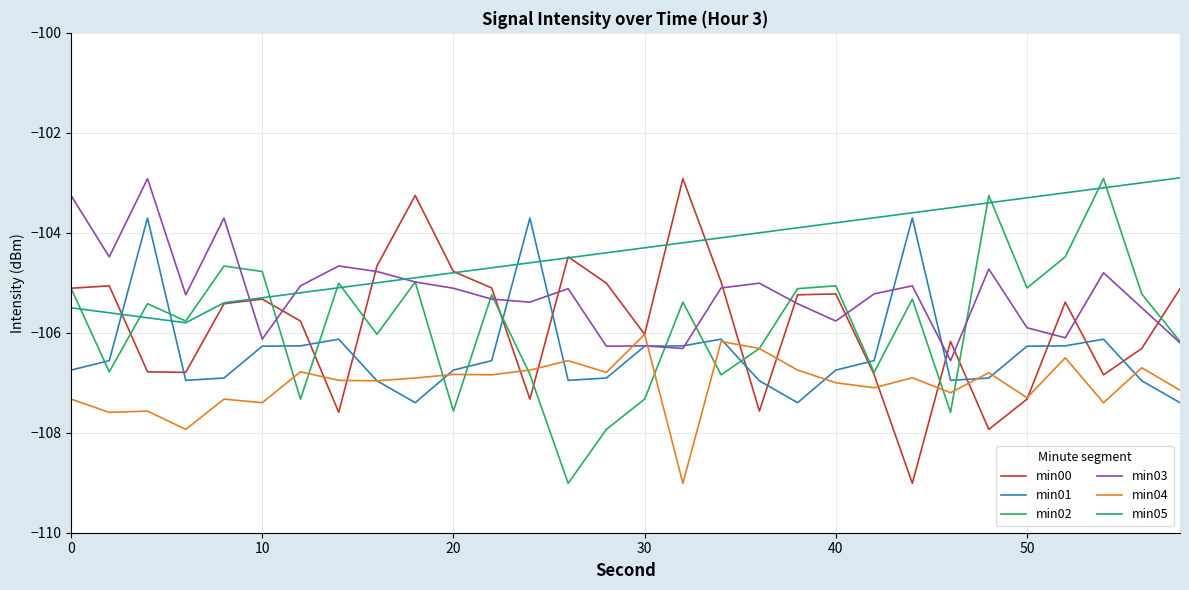

True or false: min04 and min05 intersect in this chart.

False